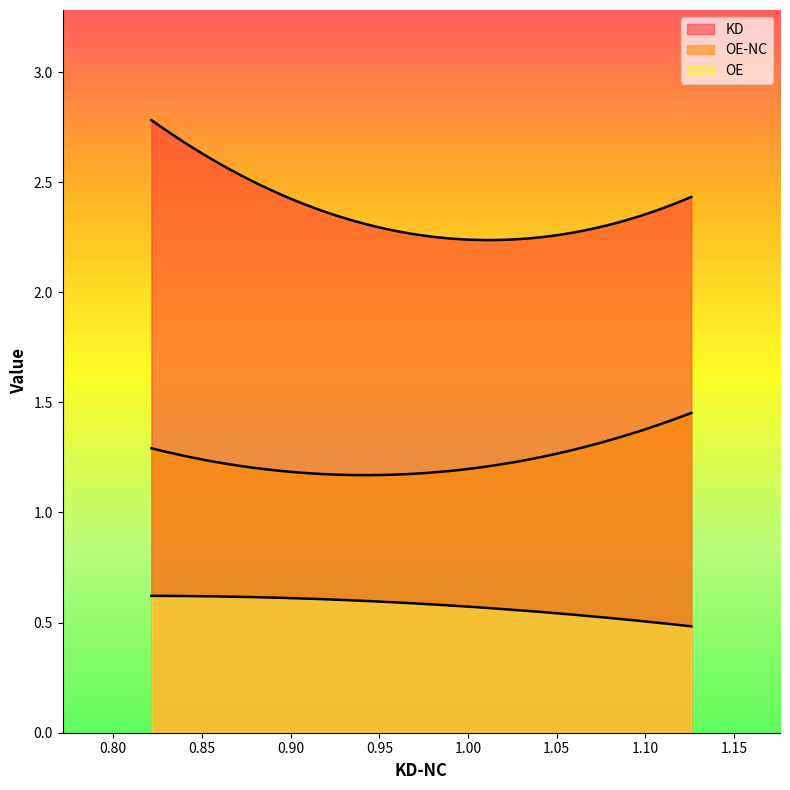

How many lines are shown in the chart?

3